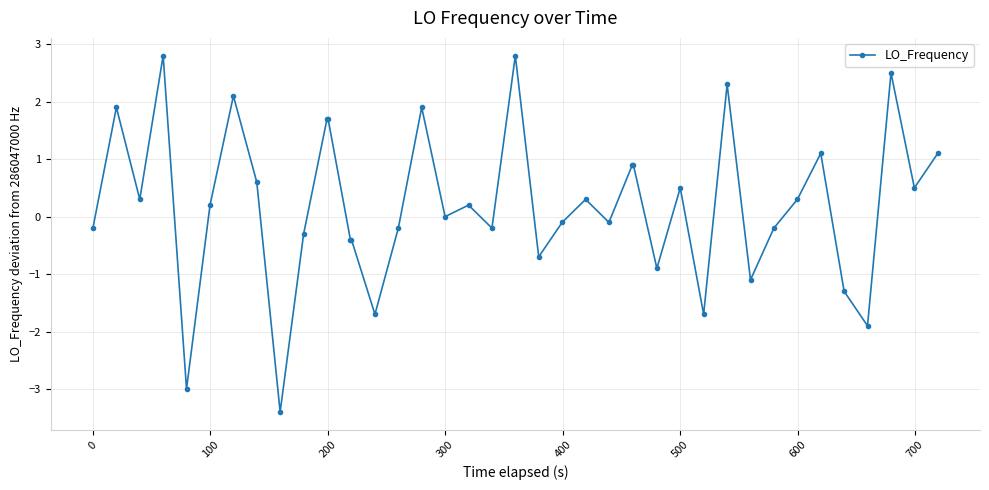

What is the difference between the maximum and minimum values?

6.2